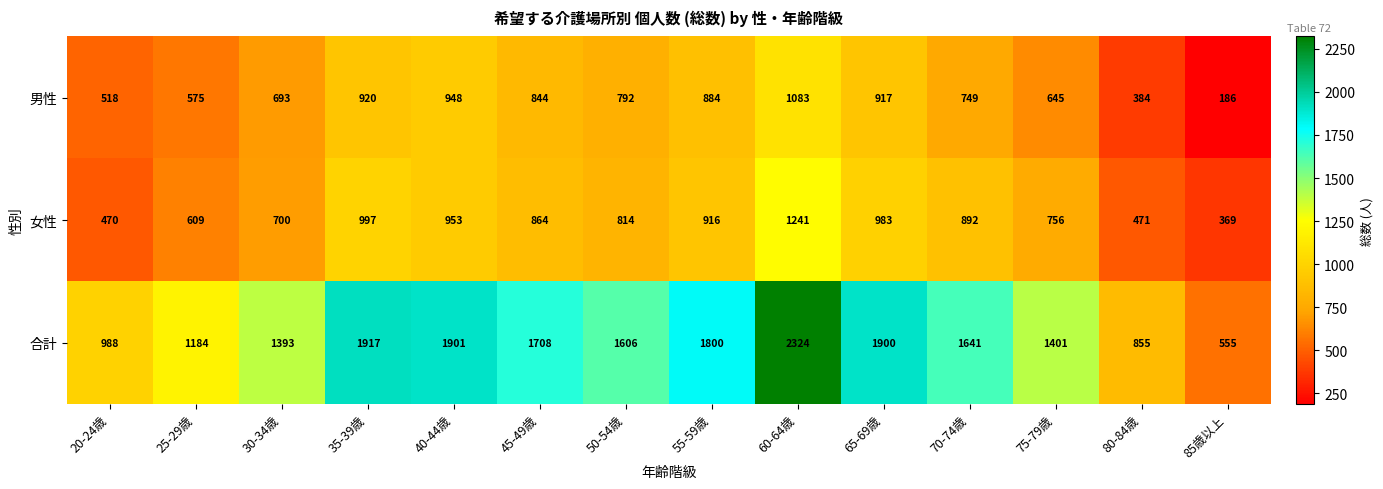

At which category does the chart reach its peak across all series?

60-64歳